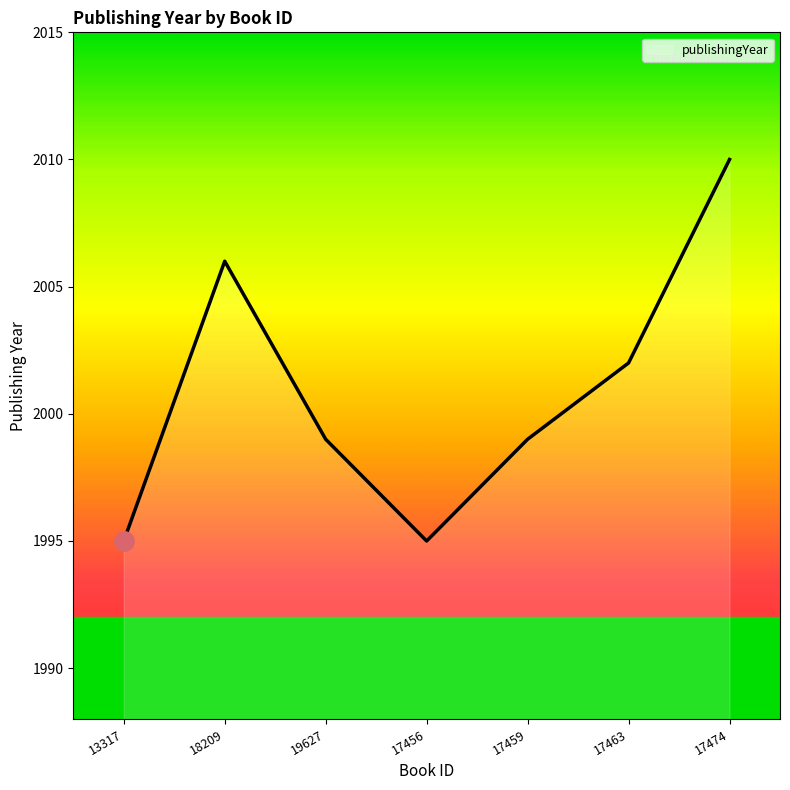

Count the number of categories in the chart.

7